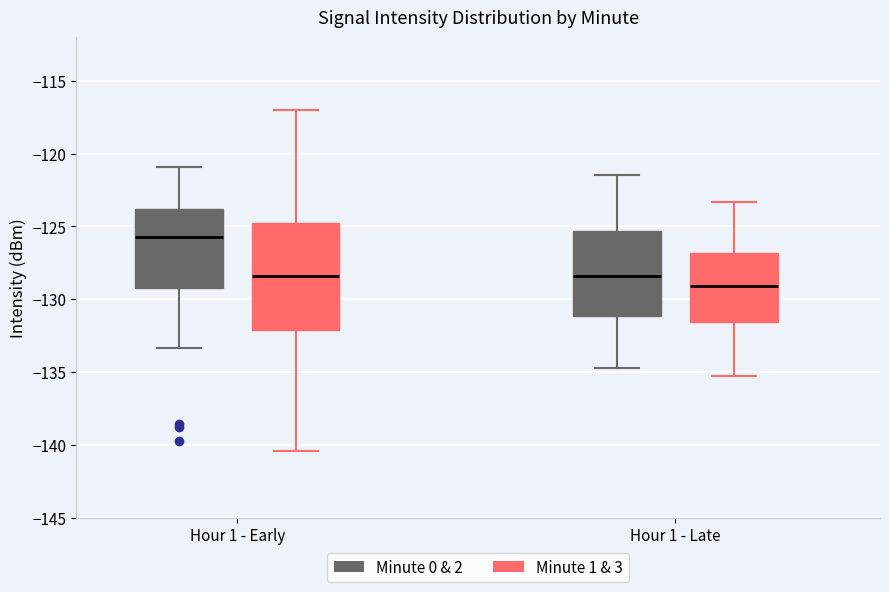

Where does the lower whisker of the box for Hour 1 - Early (Minute 0 & 2) end on the y-axis? The values are not printed on the chart, so give them approximately, as read against the axis.

-133.5